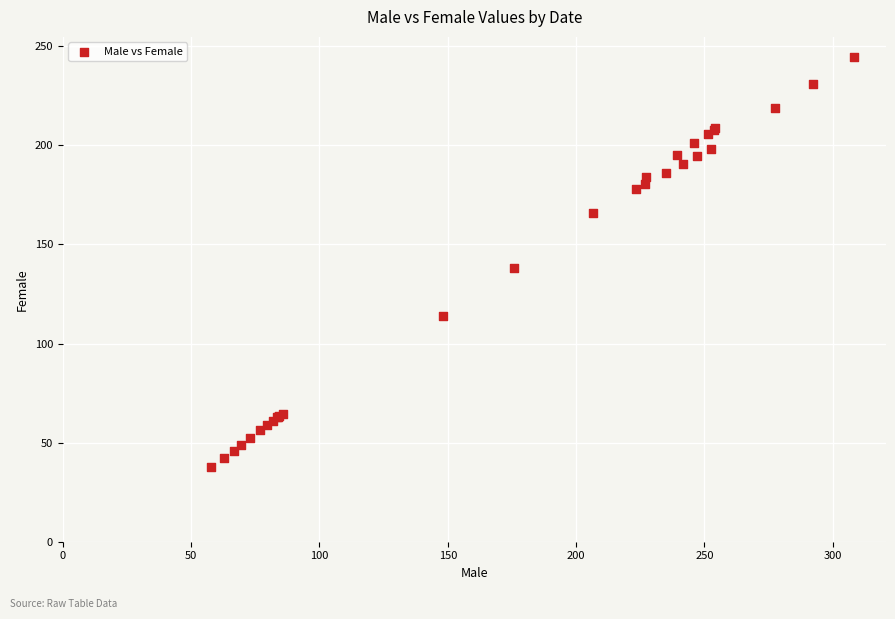

What Y value in the scatter plot is closest to 141?

138.1